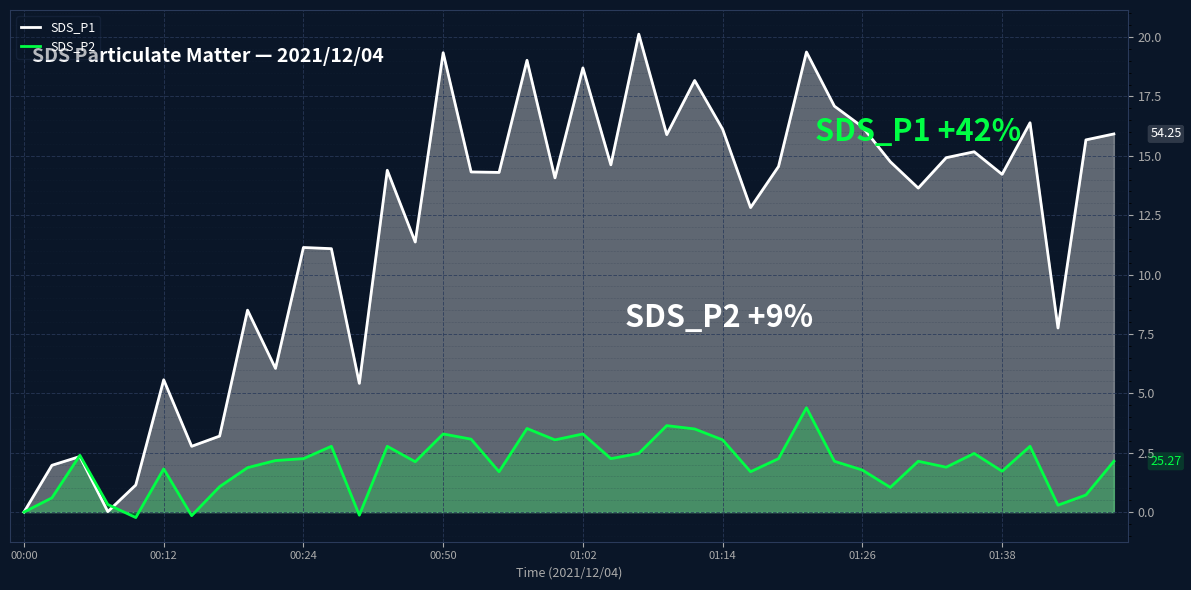

Which series changed the most between 11 and 36?

SDS_P1